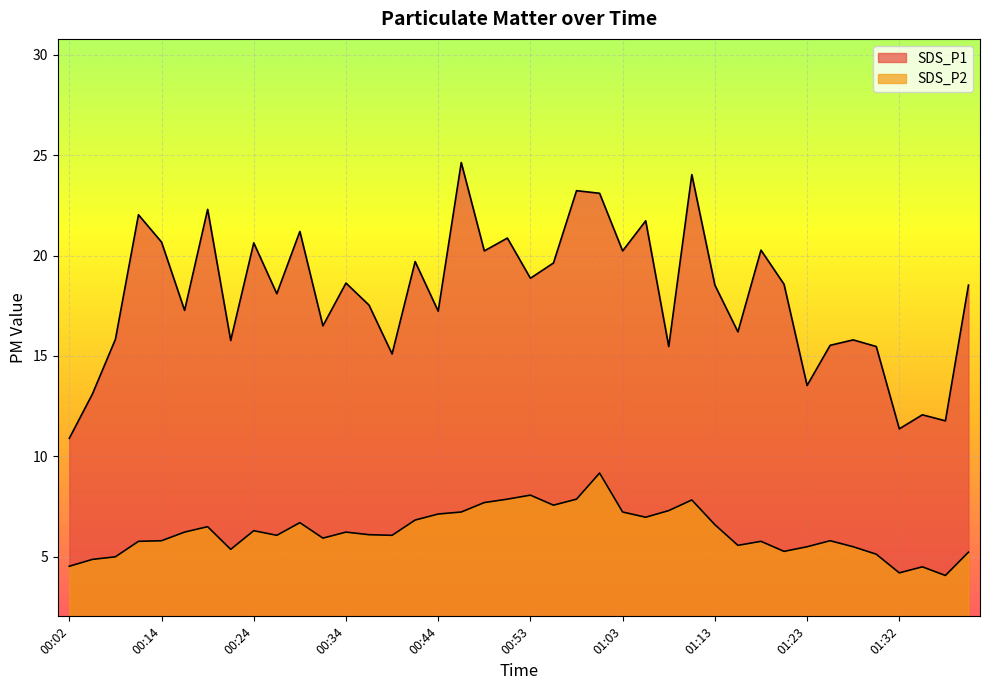

Between 00:53 and 00:46, which is larger?

00:46